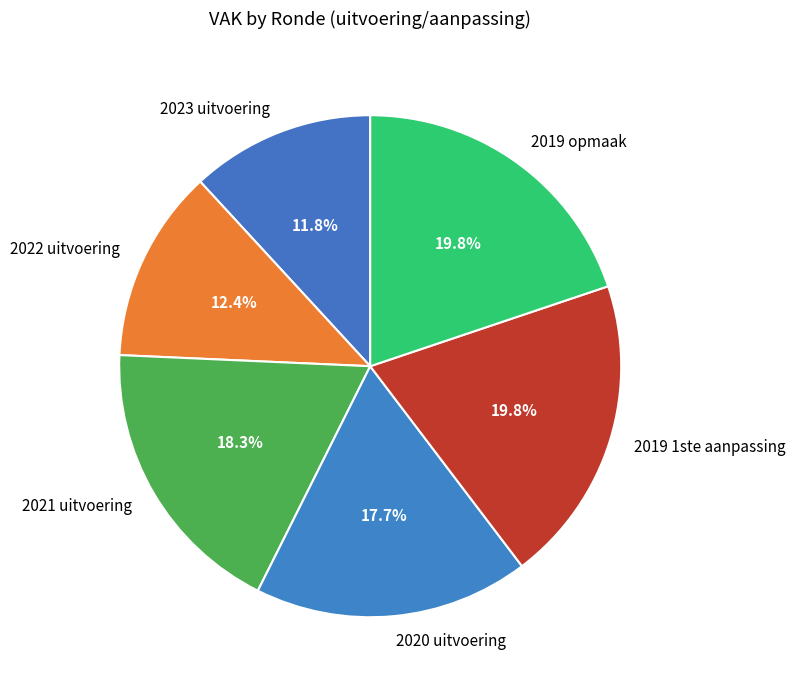

To the nearest percent, what percentage of the pie is 2020 uitvoering?

18%